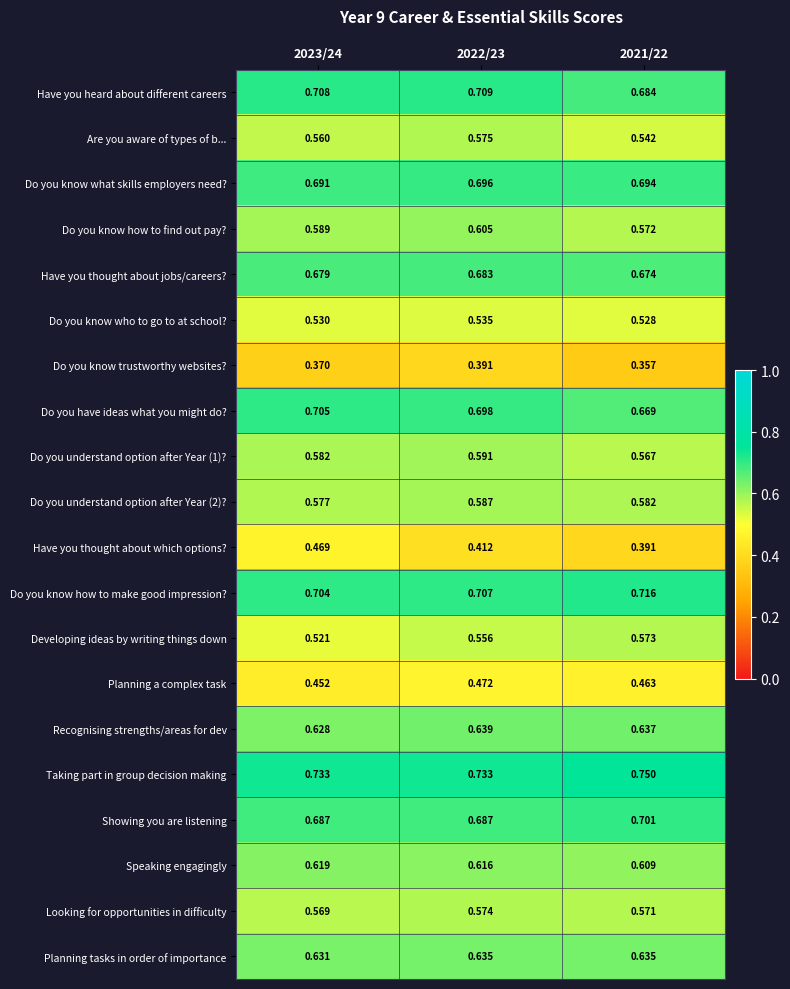

At which category is the sum across all series the highest?

2022/23